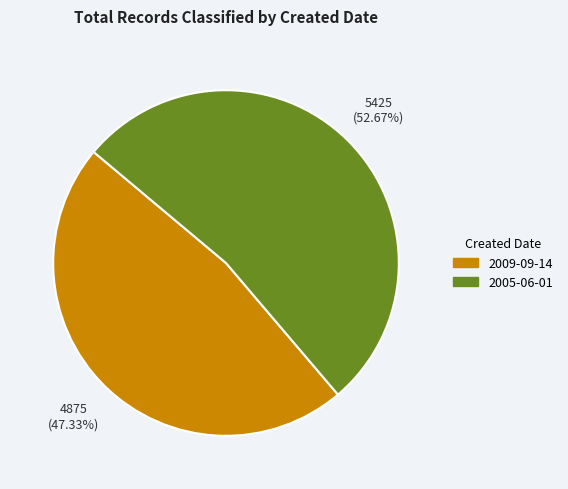

Count the number of slices in the pie.

2